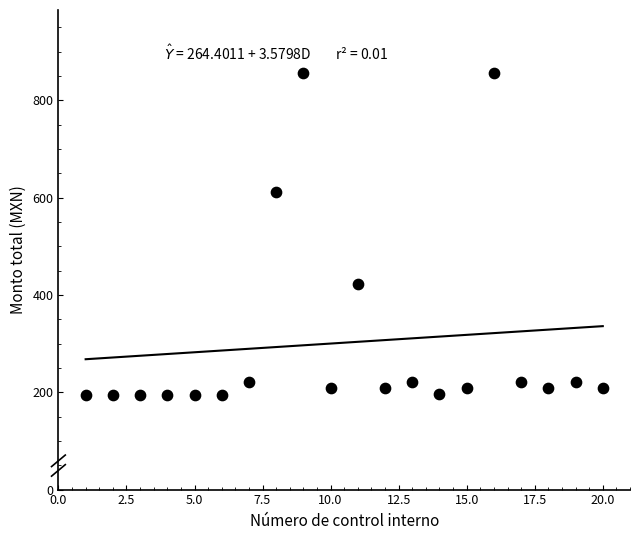

What Y value in the scatter plot is closest to 526?

612.4